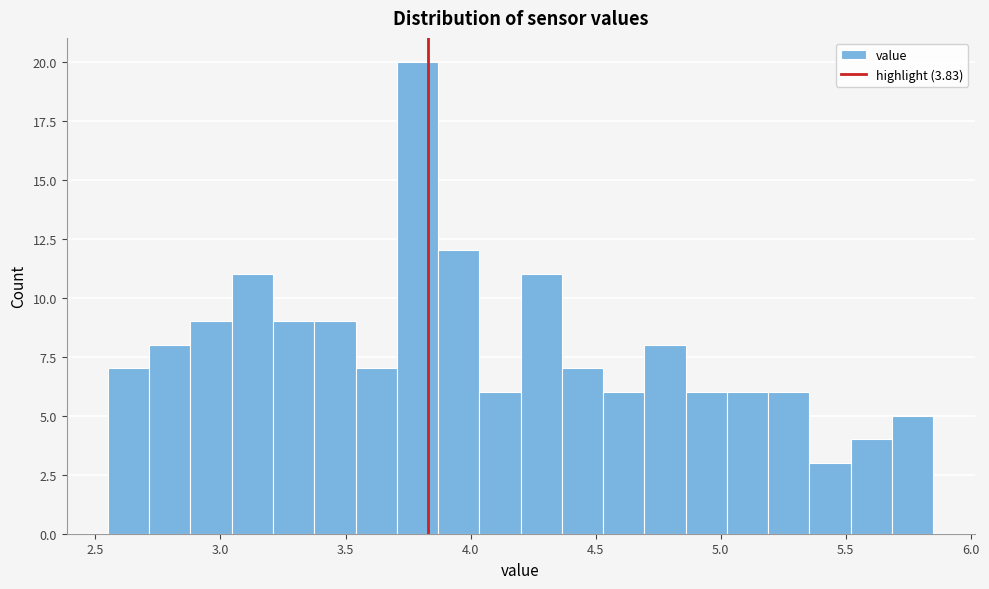

Read against the x-axis, roughly where is the centre of the tallest bar?

3.80